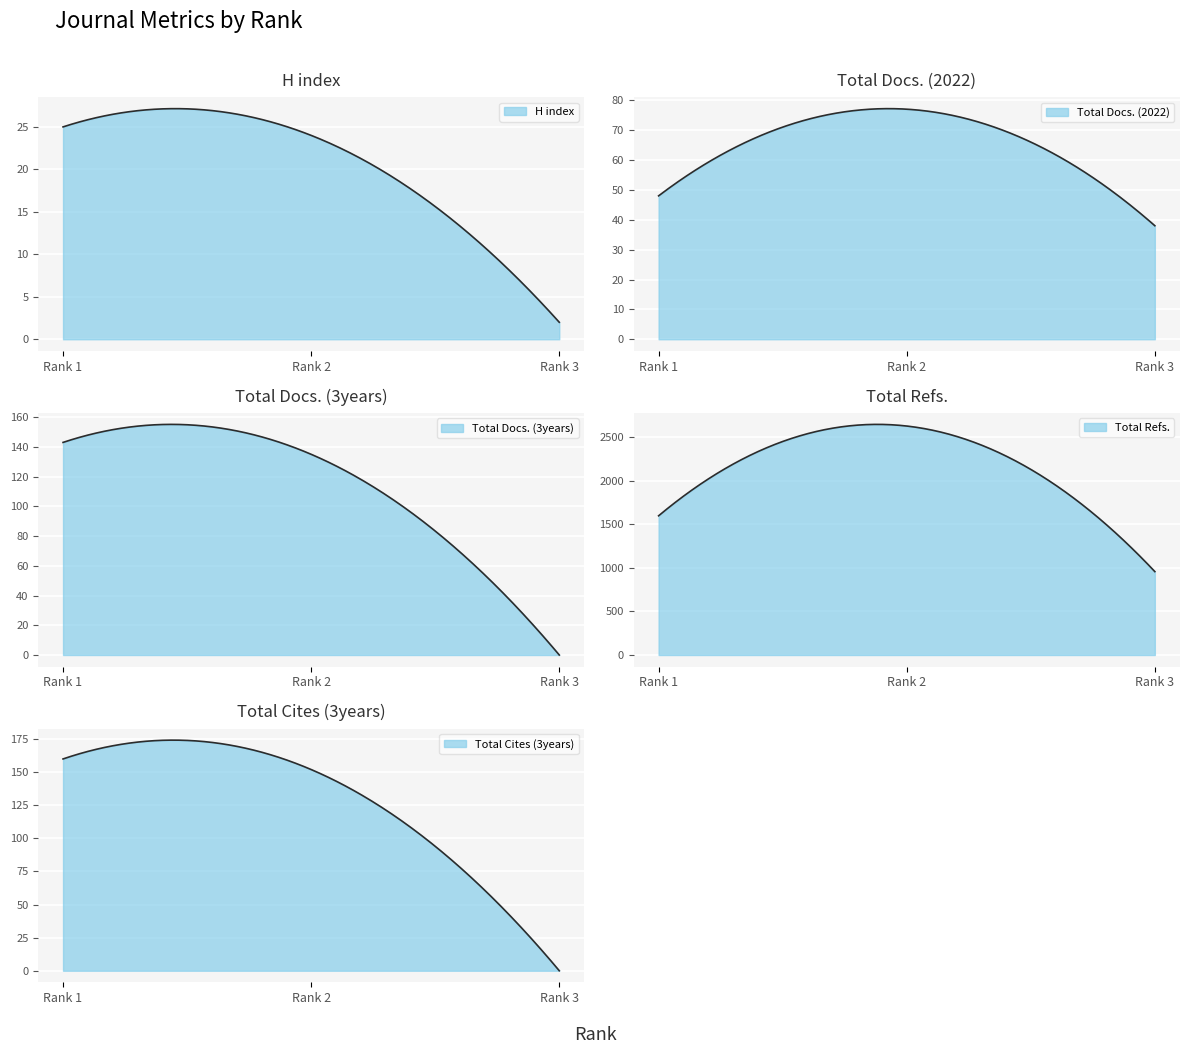

What is the sum of all H index values?

51